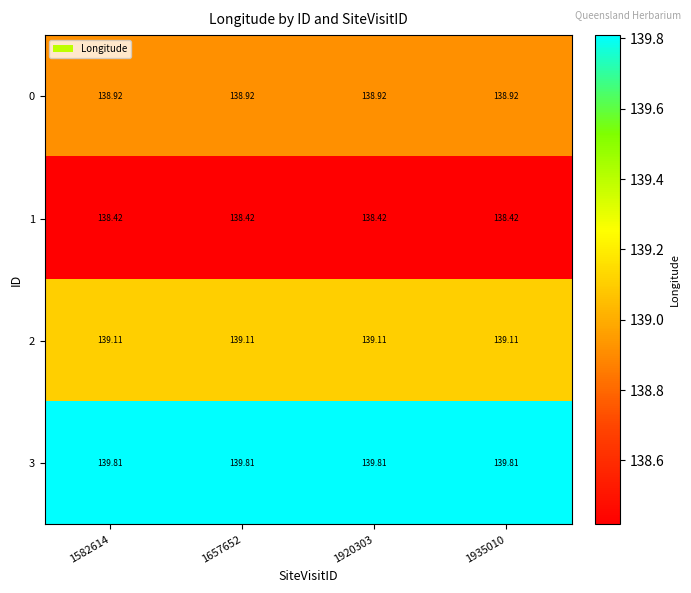

Is the value of 0 at 1935010 greater than the value of 2 at 1657652?

No